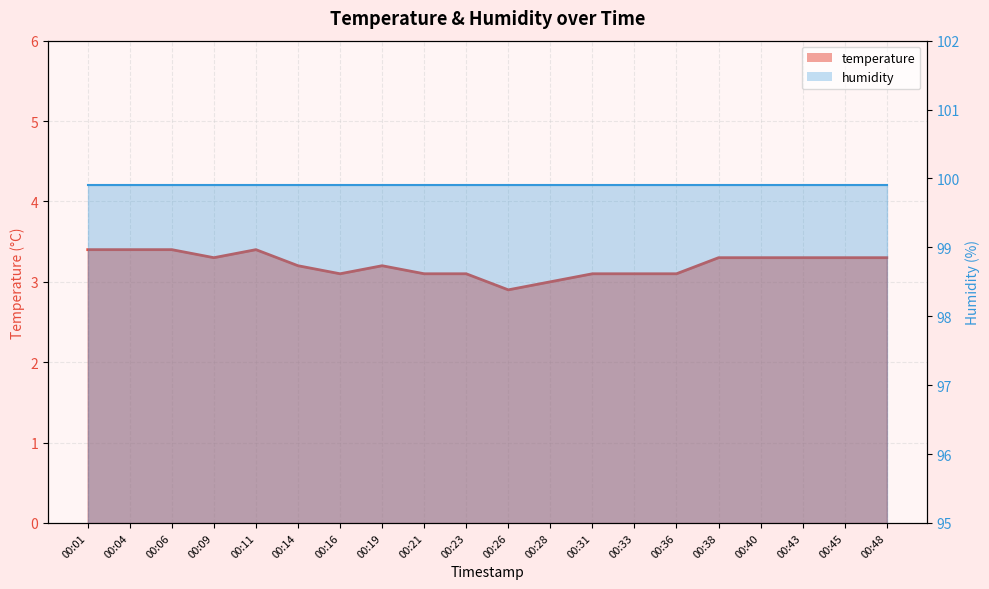

How many values are between 3 and 4?

19